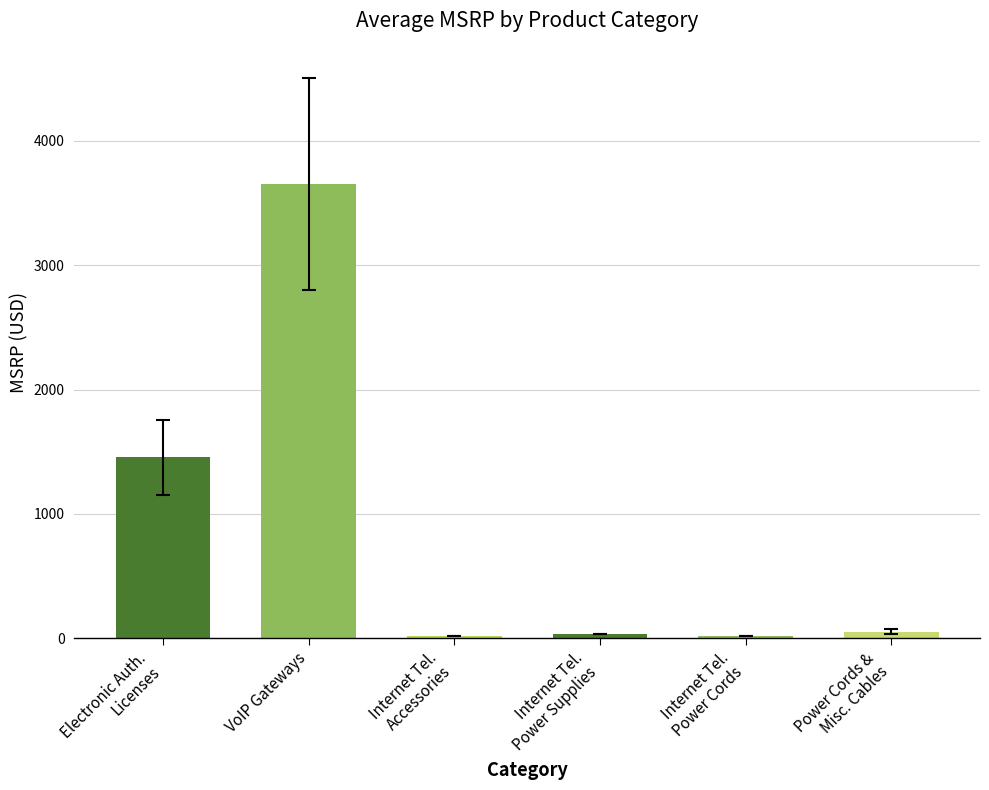

What is the maximum value shown in the chart?

3653.6